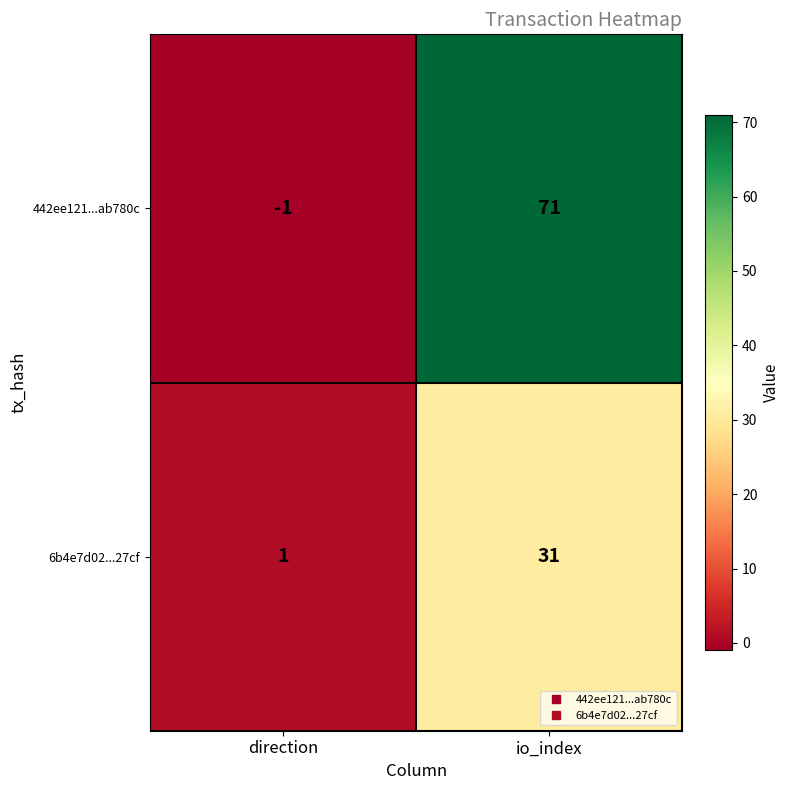

Between direction and io_index, which series saw the biggest shift?

442ee121...ab780c